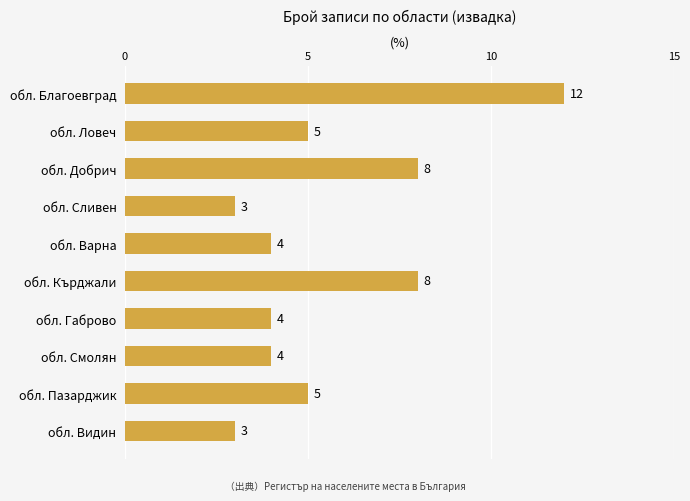

What is the ratio of the value at обл. Смолян to the value at обл. Пазарджик?

0.8